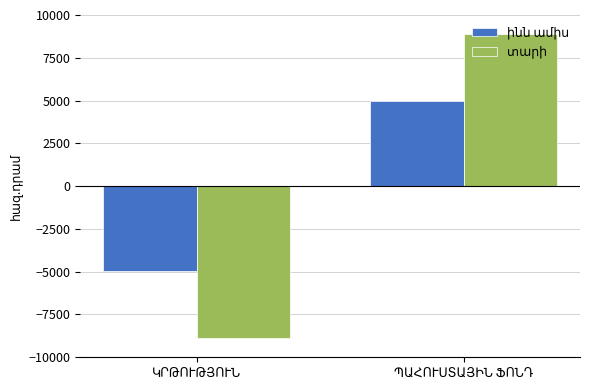

What is the maximum value shown in the chart?

8889.2